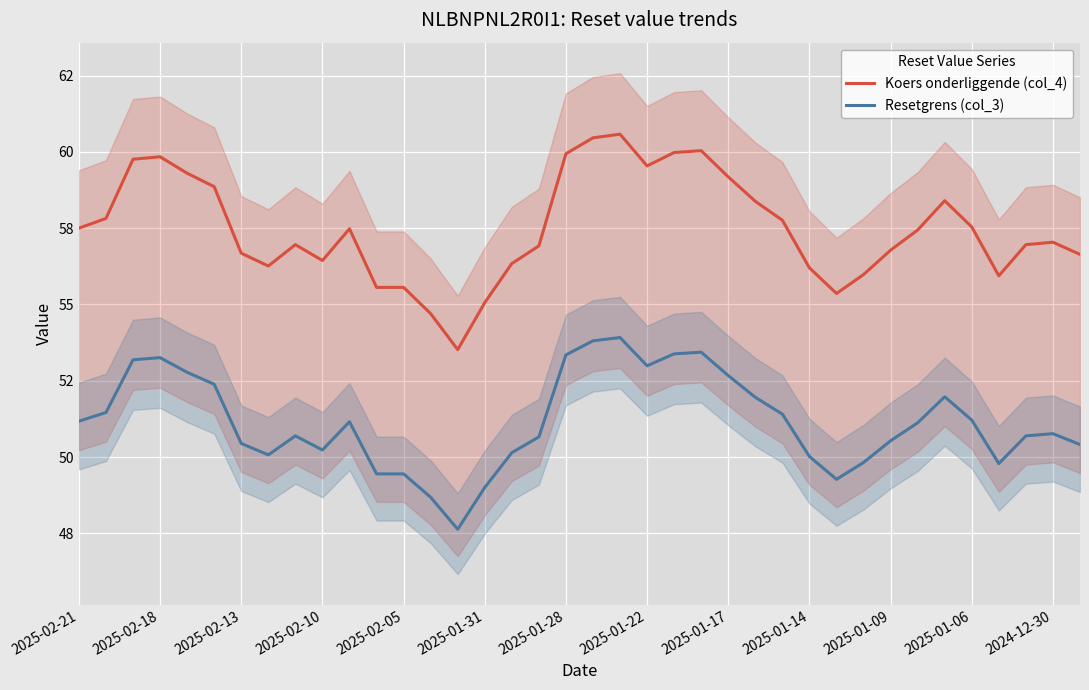

Is the value of Koers onderliggende (col_4) at 2025-01-09 greater than the value of Resetgrens (col_3) at 36?

Yes